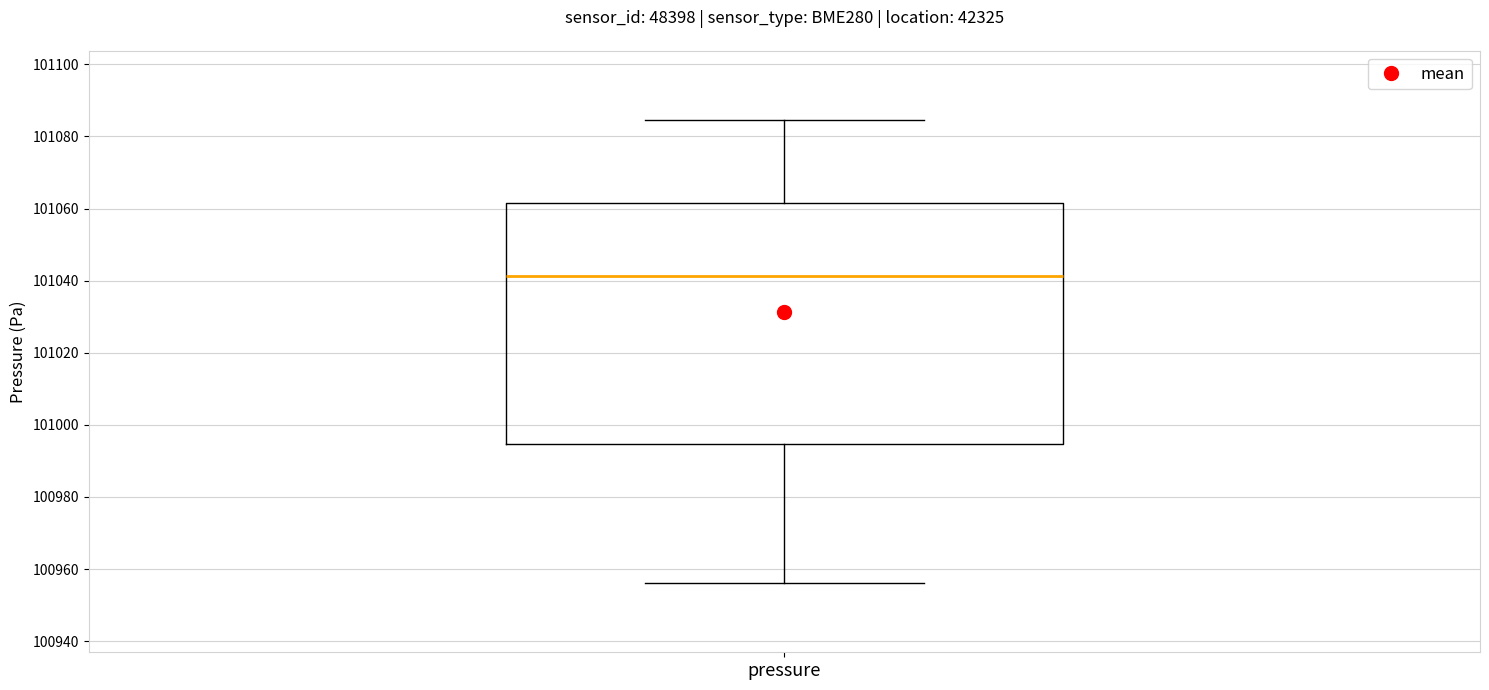

Where does the lower whisker of the box for pressure end on the y-axis? The values are not printed on the chart, so give them approximately, as read against the axis.

100956